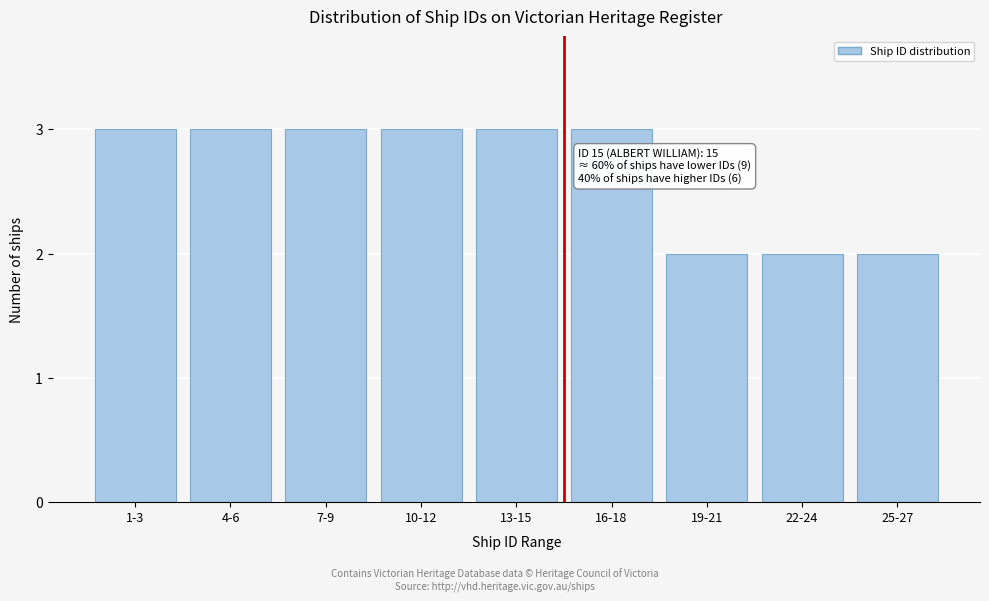

Reading left to right, extract all data points from this chart.

3	3	3	3	3	3	2	2	2